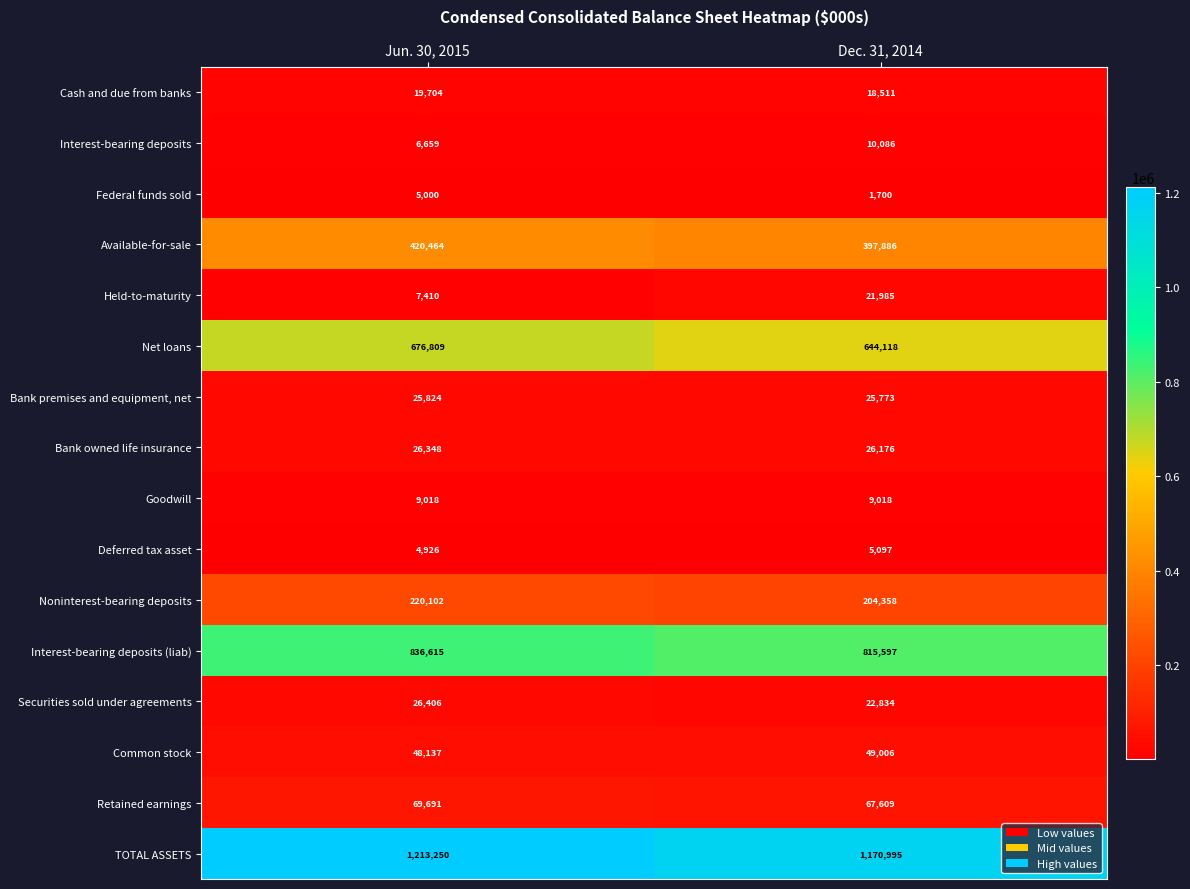

At Jun. 30, 2015, list the series in order from smallest to largest.

Deferred tax asset, Federal funds sold, Interest-bearing deposits, Held-to-maturity, Goodwill, Cash and due from banks, Bank premises and equipment, net, Bank owned life insurance, Securities sold under agreements, Common stock, Retained earnings, Noninterest-bearing deposits, Available-for-sale, Net loans, Interest-bearing deposits (liab), TOTAL ASSETS